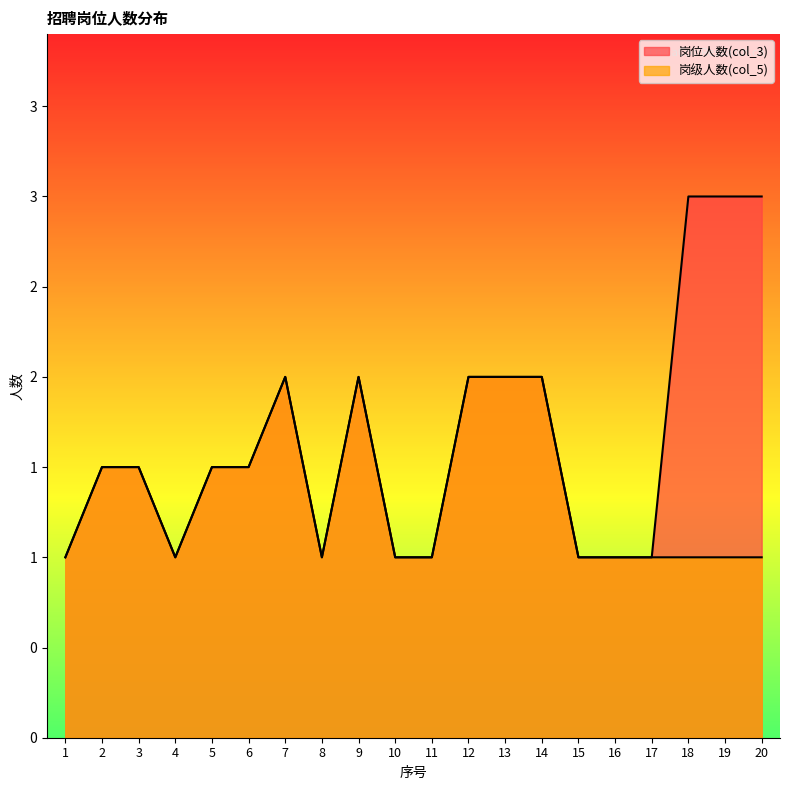

What is the value of the 岗位人数(col_3) point at the 20th from the left?

3.0